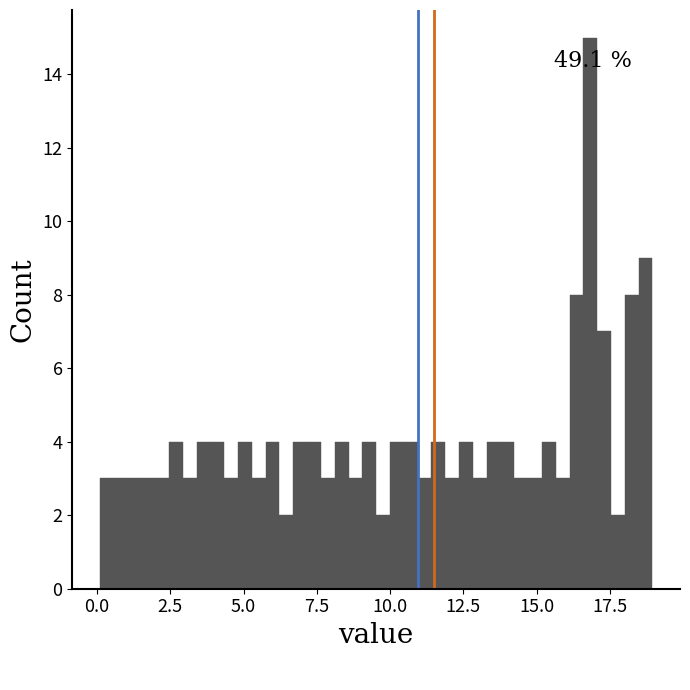

Read against the x-axis, roughly where is the centre of the tallest bar?

17.0